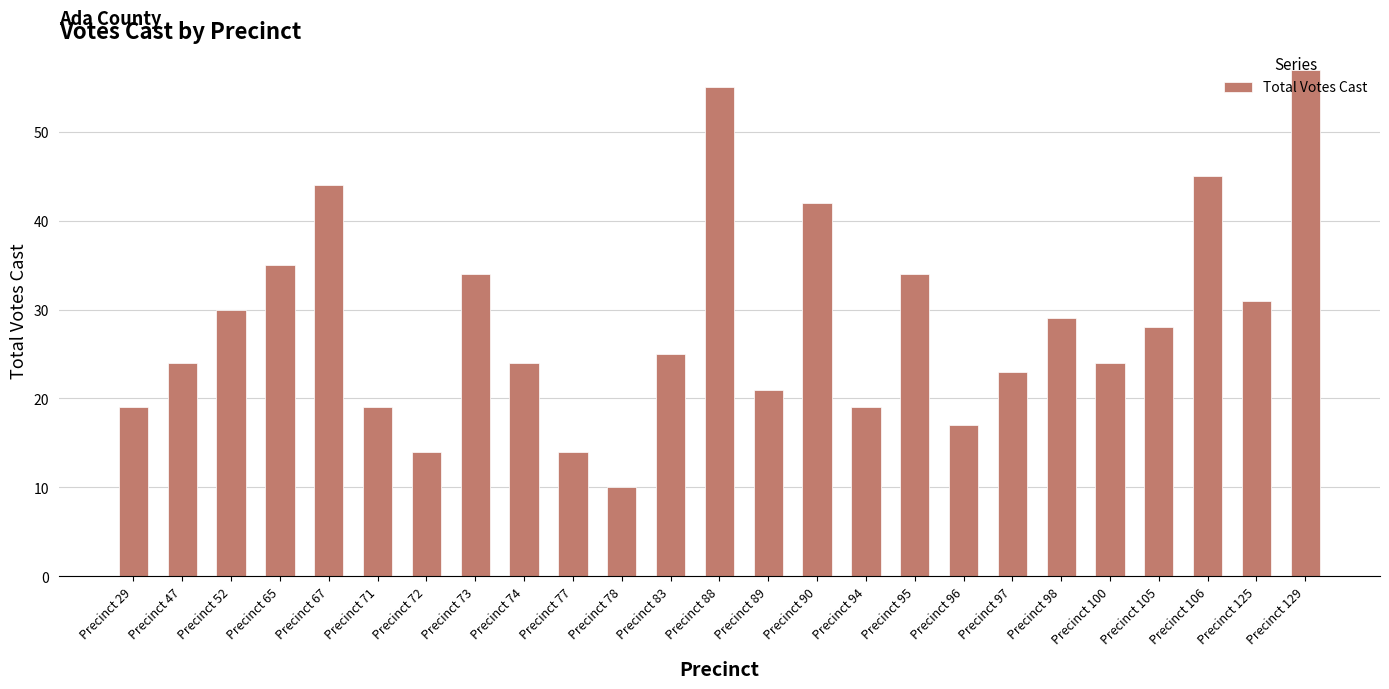

True or false: the data shows 6 at Precinct 78.

False